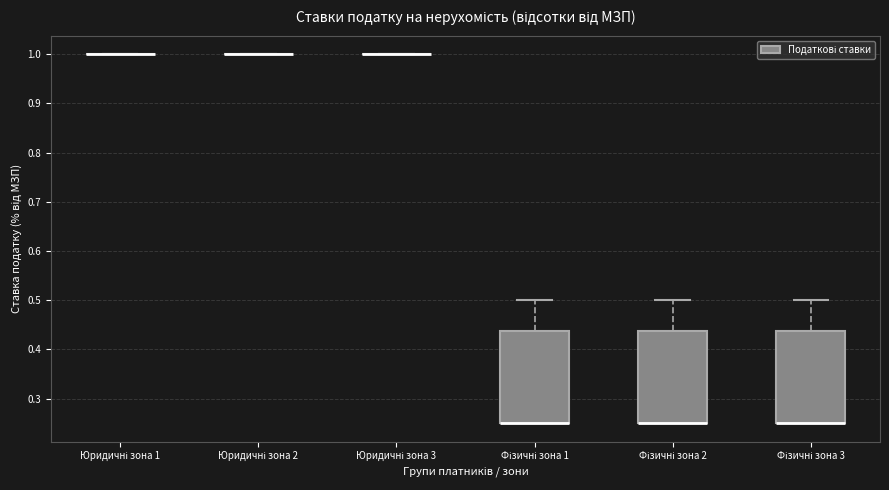

Reading left to right, transcribe this box plot: for each box, give where its median line is, the range the box spans, and where its two whiskers end, as read against the y-axis. The values are not printed on the chart, so give them approximately, as read against the axis.

Юридичні зона 1: box collapsed to a line at 1.00, whiskers 1.00 to 1.00
Юридичні зона 2: box collapsed to a line at 1.00, whiskers 1.00 to 1.00
Юридичні зона 3: box collapsed to a line at 1.00, whiskers 1.00 to 1.00
Фізичні зона 1: median 0.25 (drawn on the box's lower edge), box 0.25 to 0.44, whiskers 0.25 to 0.50
Фізичні зона 2: median 0.25 (drawn on the box's lower edge), box 0.25 to 0.44, whiskers 0.25 to 0.50
Фізичні зона 3: median 0.25 (drawn on the box's lower edge), box 0.25 to 0.44, whiskers 0.25 to 0.50